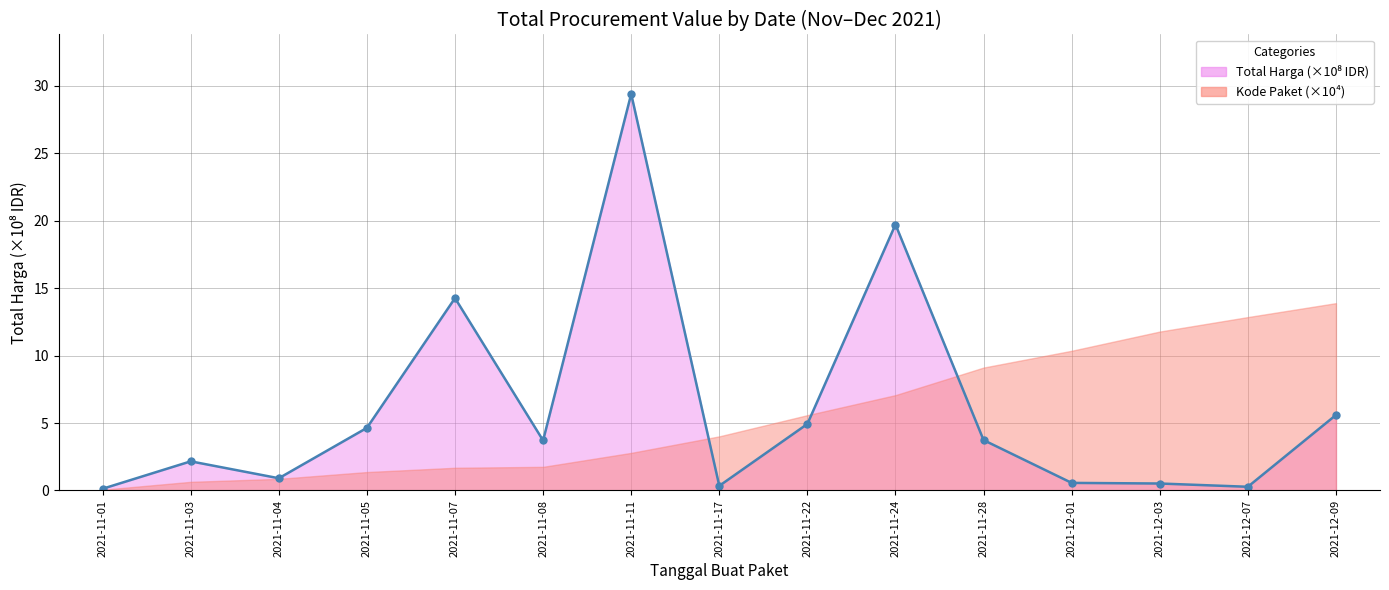

Which category has the highest value across all series?

2021-11-11